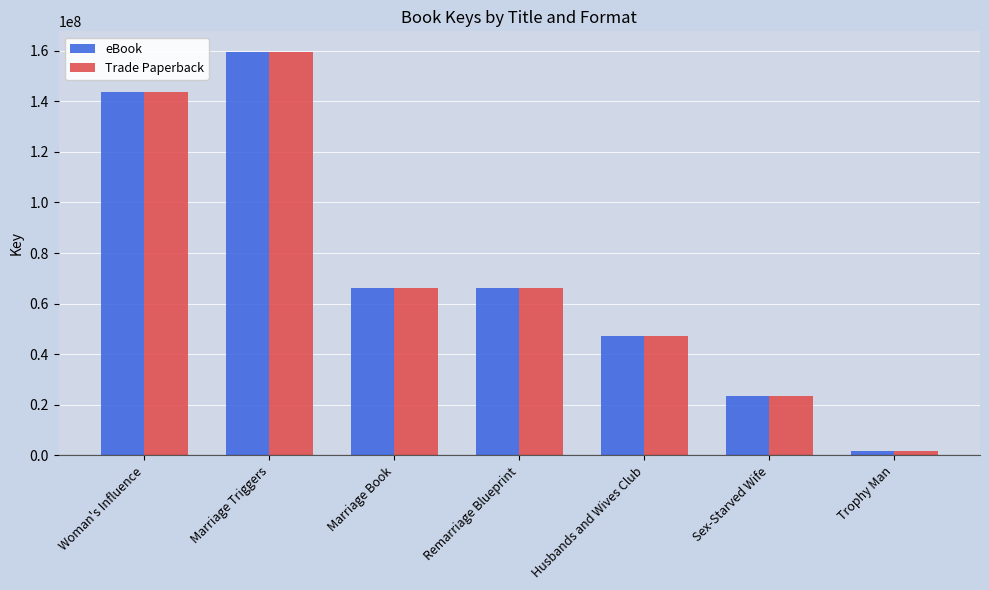

Which label corresponds to the largest value in the chart?

Marriage Triggers